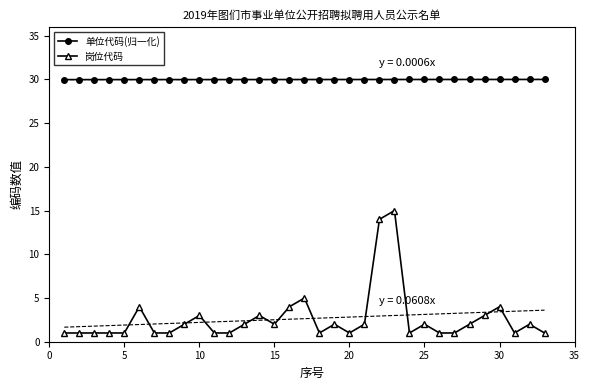

True or false: 岗位代码 and 单位代码(归一化) intersect in this chart.

False